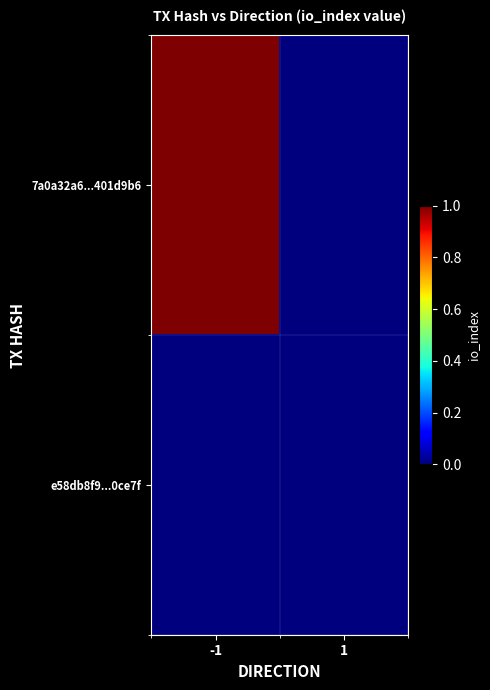

What is the difference between the highest and lowest values at -1?

1